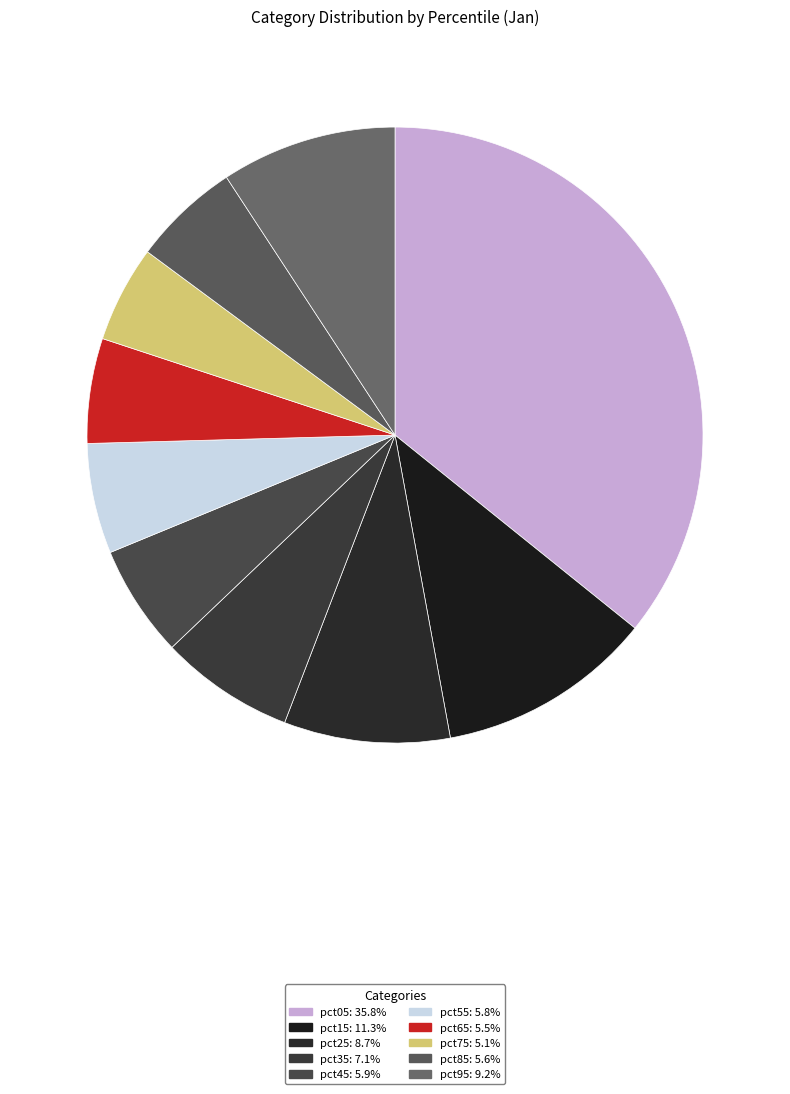

Count the number of slices in the pie.

10